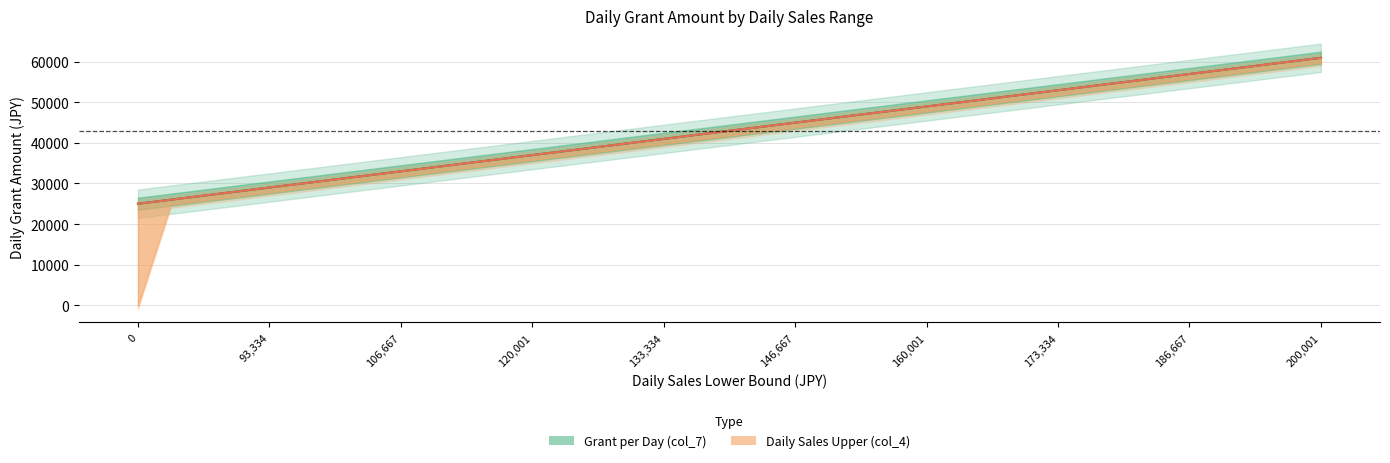

Which series changed the most between 15 and 20?

Daily Sales Upper (col_4)